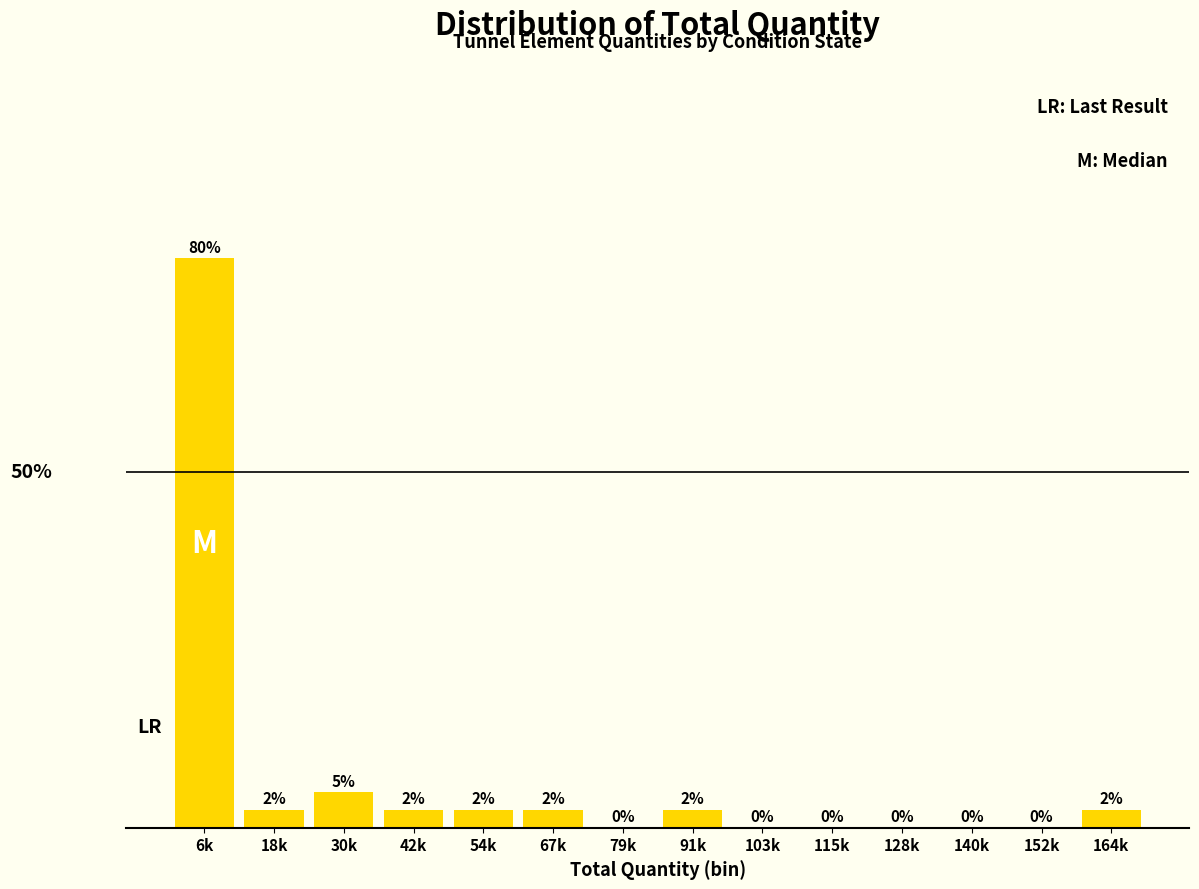

Which has a higher value, 91k or 152k?

91k